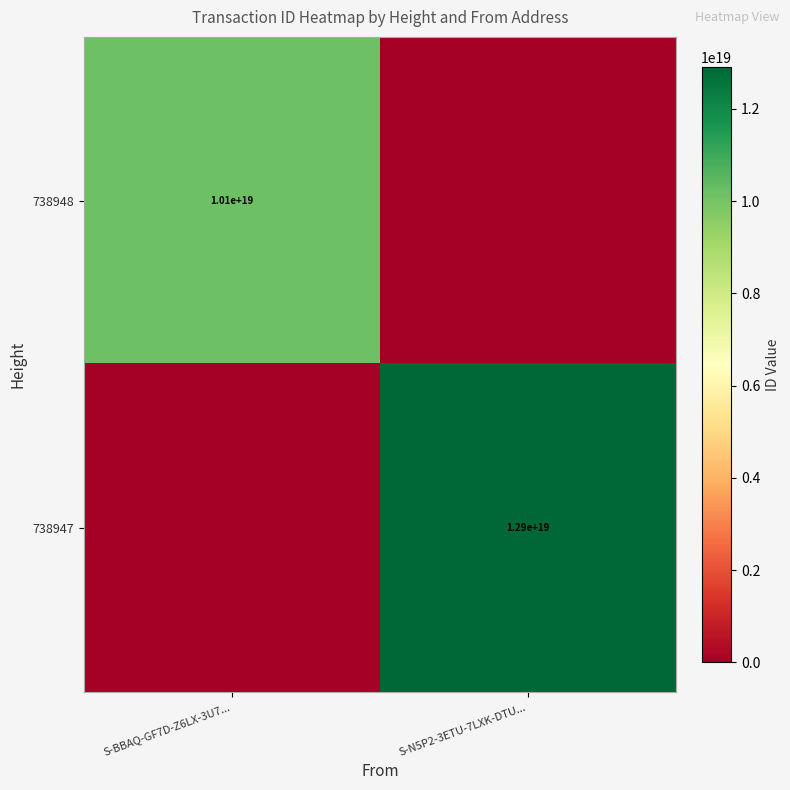

What is the spread (max minus min) of values at S-N5P2-3ETU-7LXK-DTU...?

12912202348659822592